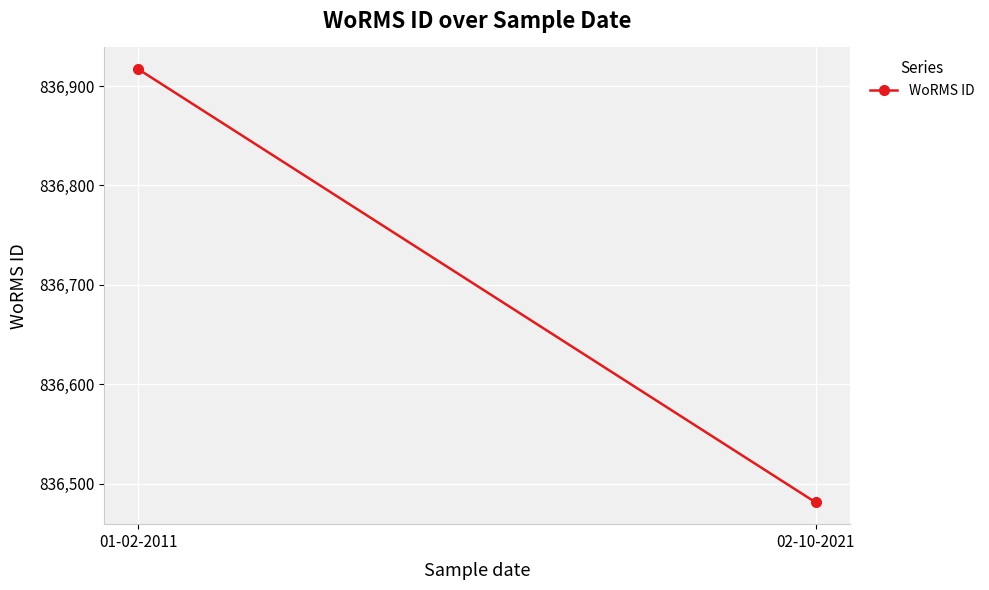

What is the average value?

836699